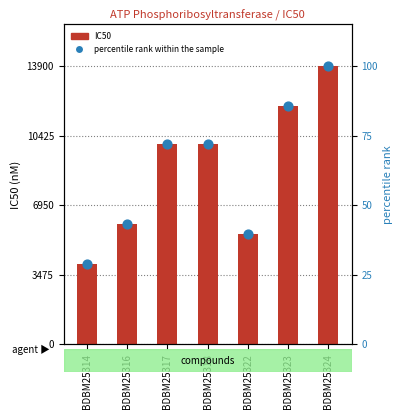

What is the total value across all series at BDBM25318?

10071.9